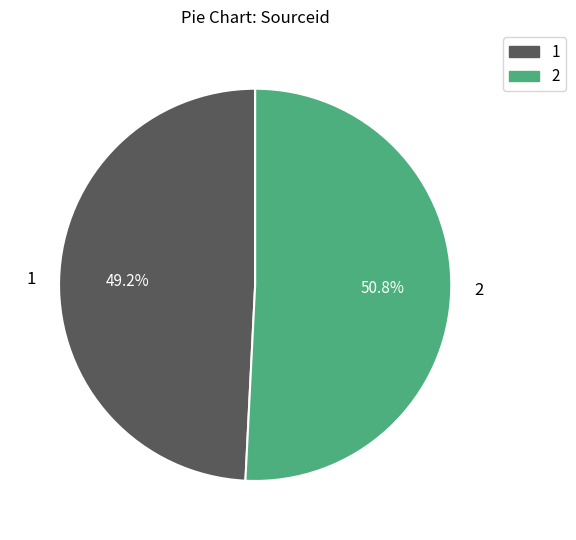

What is the total percentage of 1 and 2?

100.0%